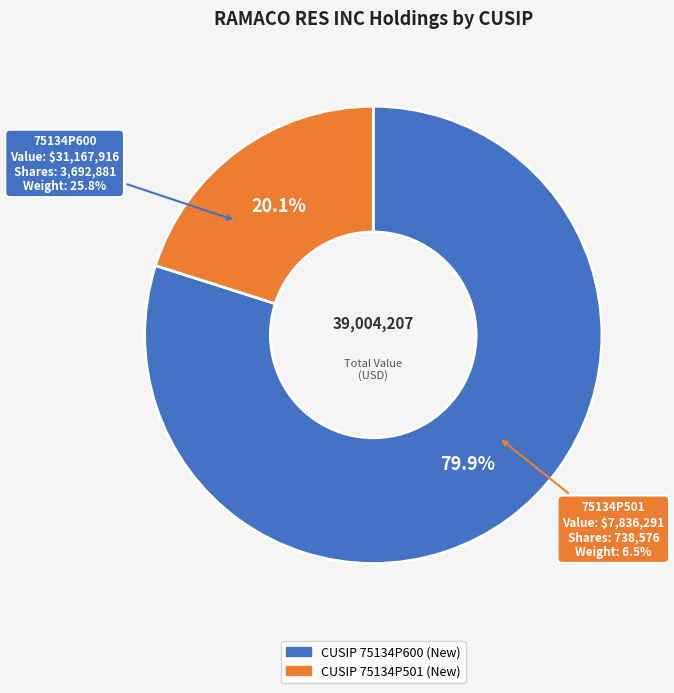

True or false: 75134P501 accounts for 20% of the total.

True